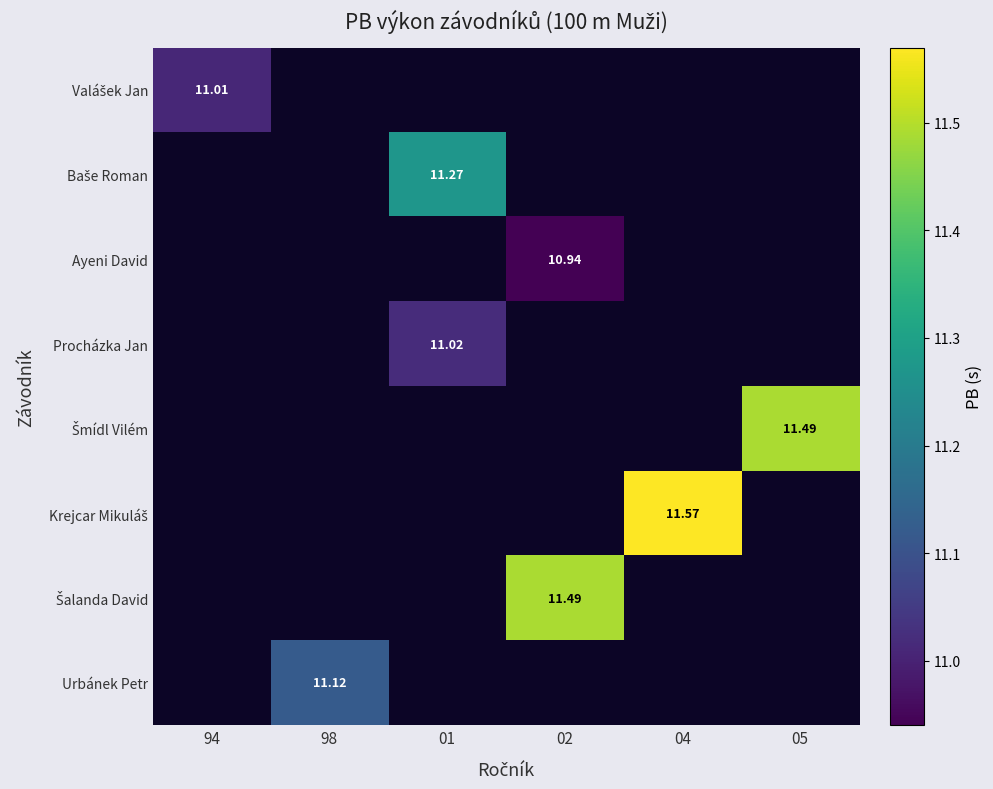

The Šmídl Vilém series shows -7.5 at 94. True or false?

False